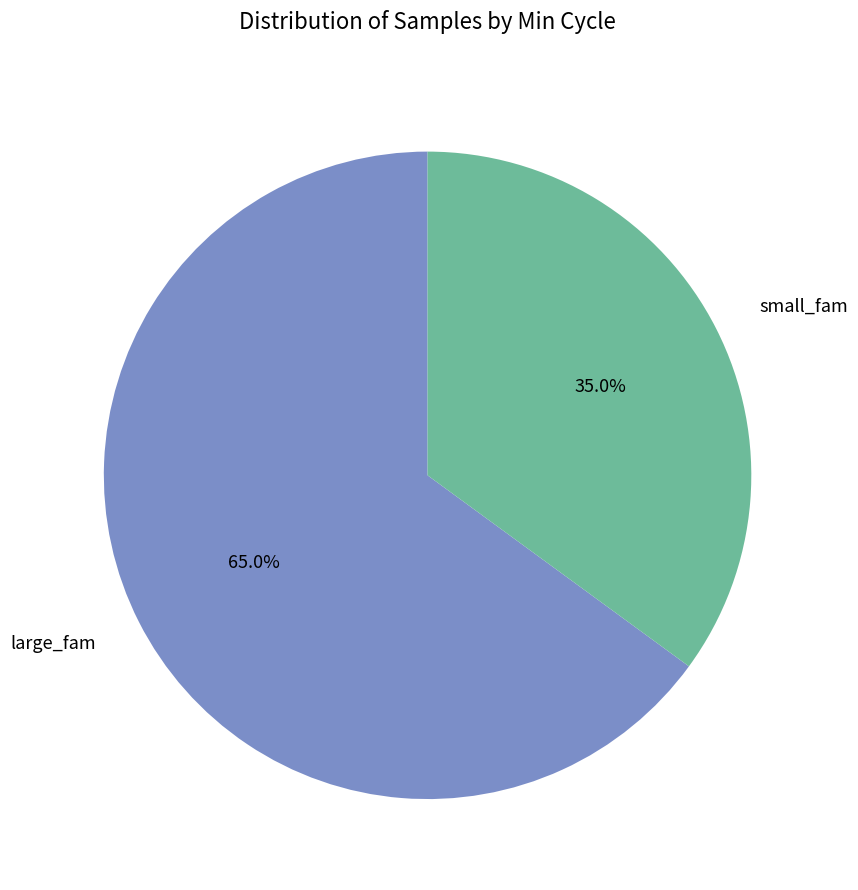

Rank the categories by value from highest to lowest.

large_fam, small_fam